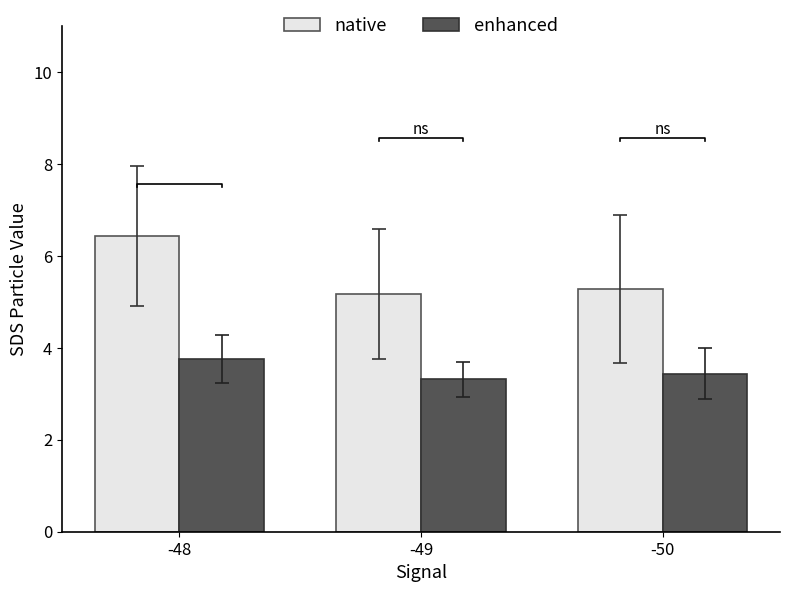

List the series in order of their peak value, lowest first.

enhanced, native